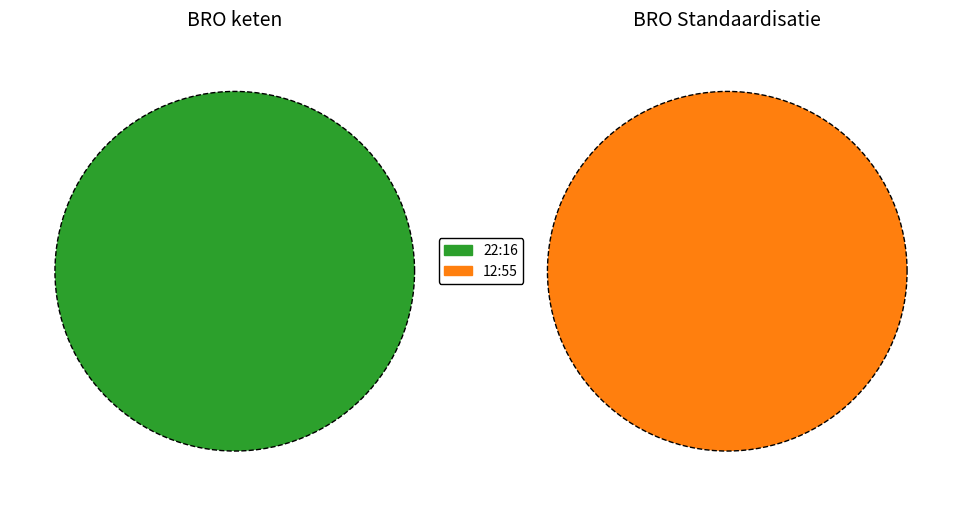

Do 22:16 and 12:55 together represent more than half of the pie?

Yes